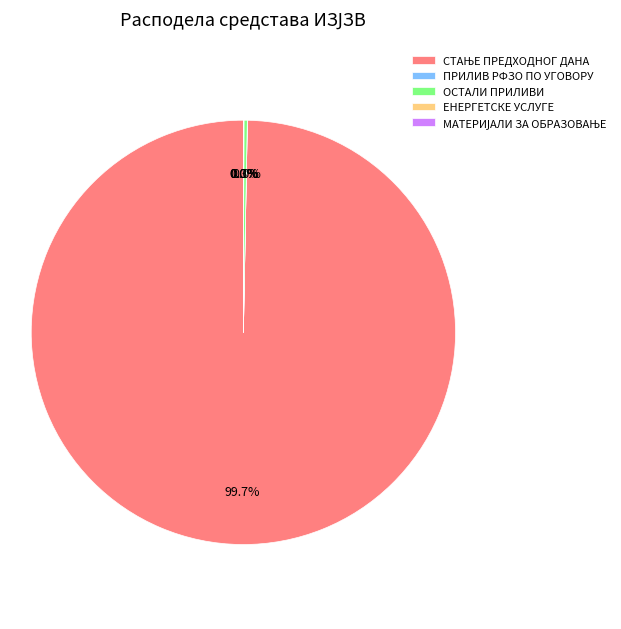

Is there any slice that represents more than half of the pie?

Yes